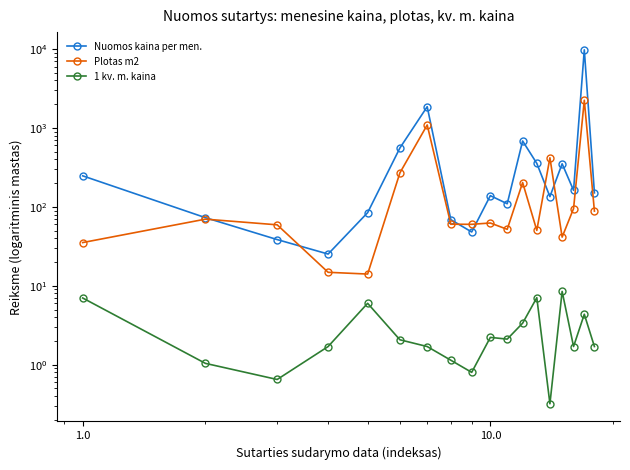

True or false: Plotas m2 has more than 1 interior local peaks.

True